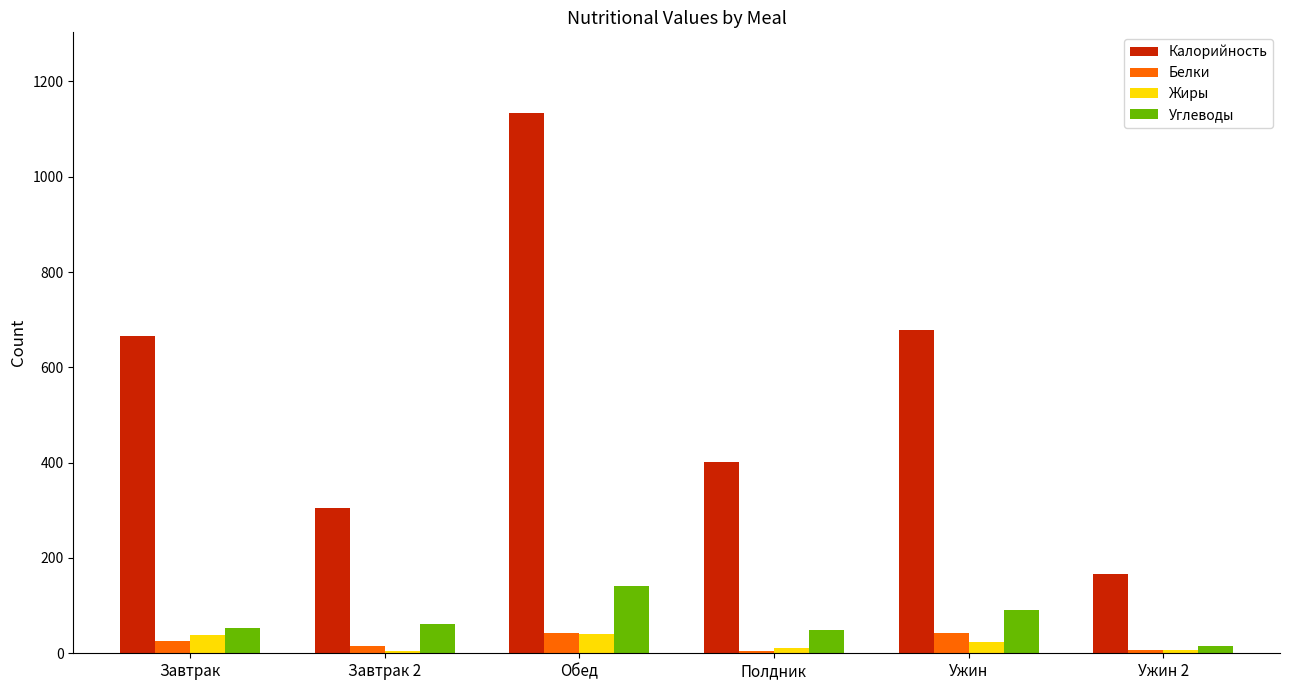

Is it true that Белки equals 26 at Завтрак?

True